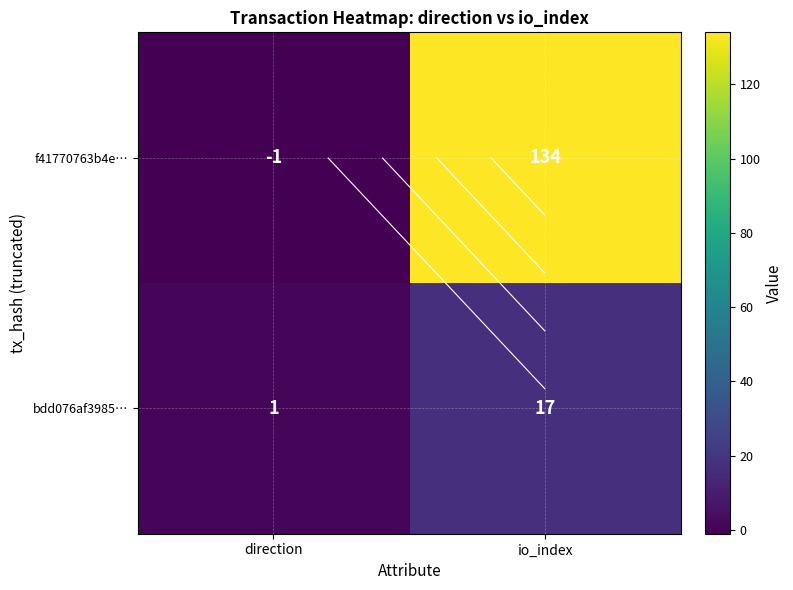

The bdd076af3985… series shows 29 at io_index. True or false?

False